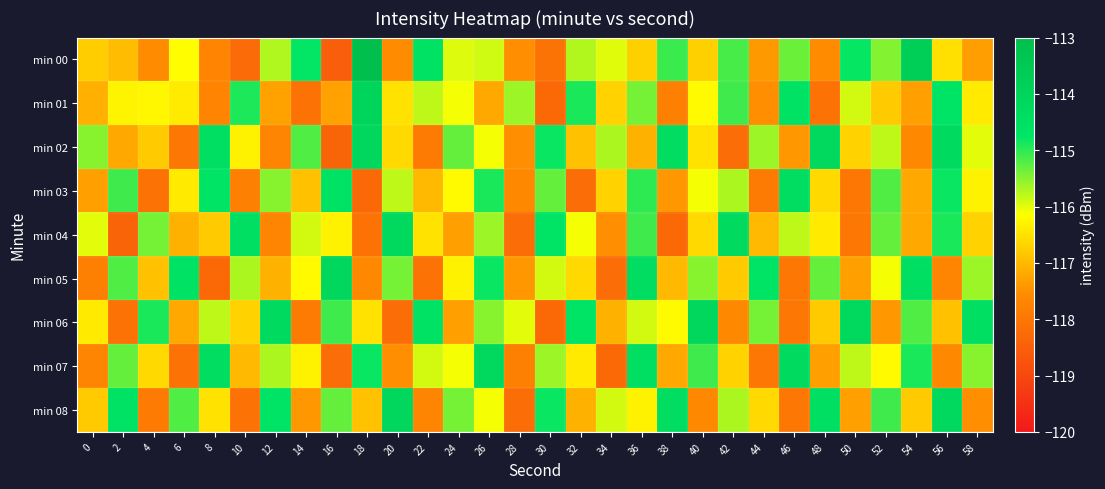

At which category is the sum across all series the highest?

26